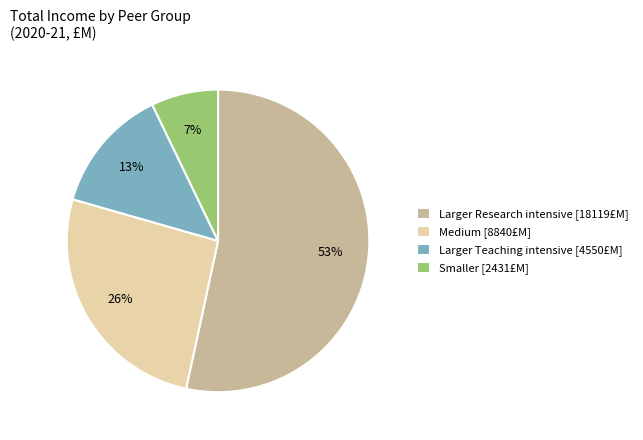

To the nearest percent, what percentage of the pie is Medium [8840£M]?

26%